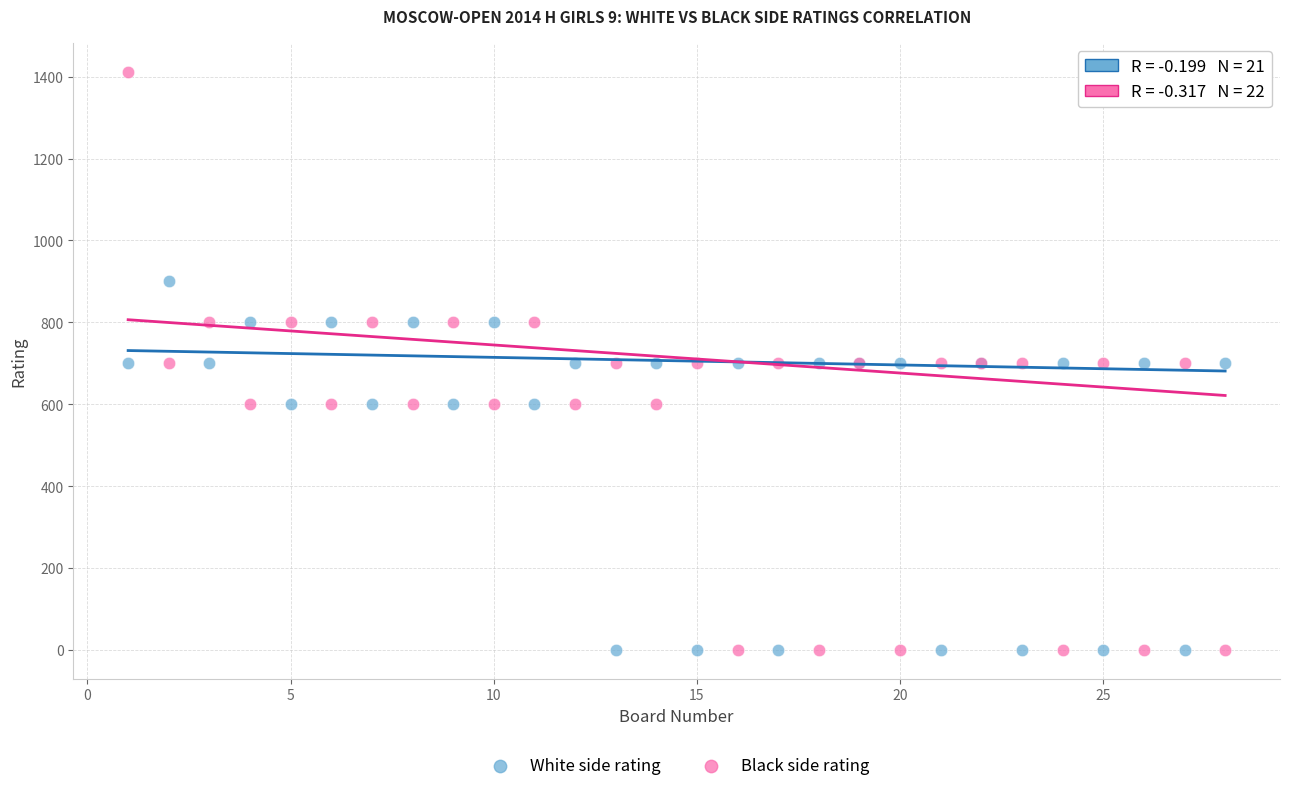

Which series contains the highest Y value?

Black side rating